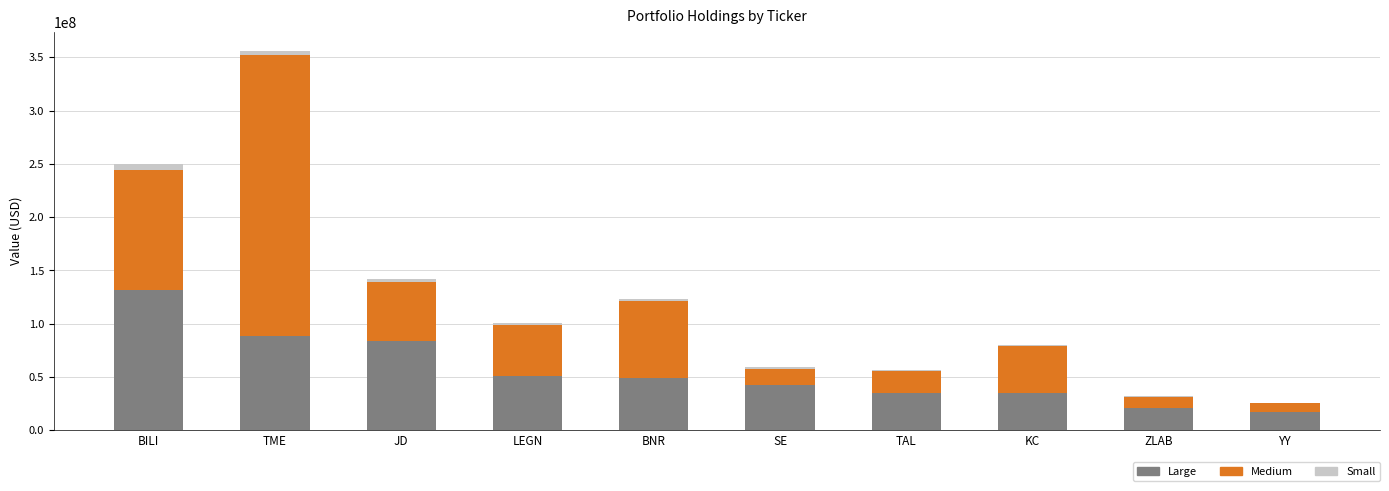

The Large series shows 34655000 at KC. True or false?

True